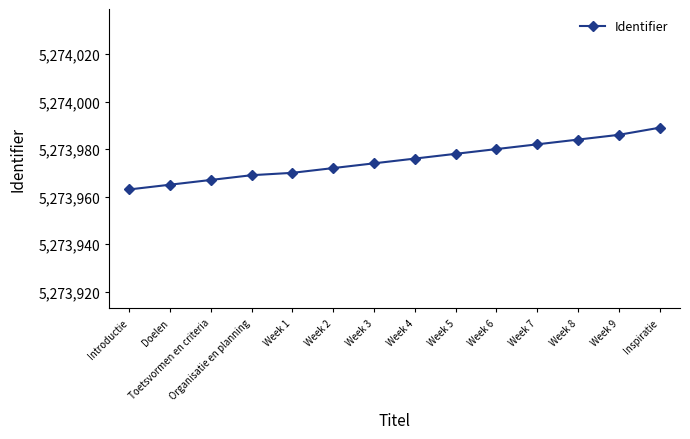

How many categories are shown in the chart?

14